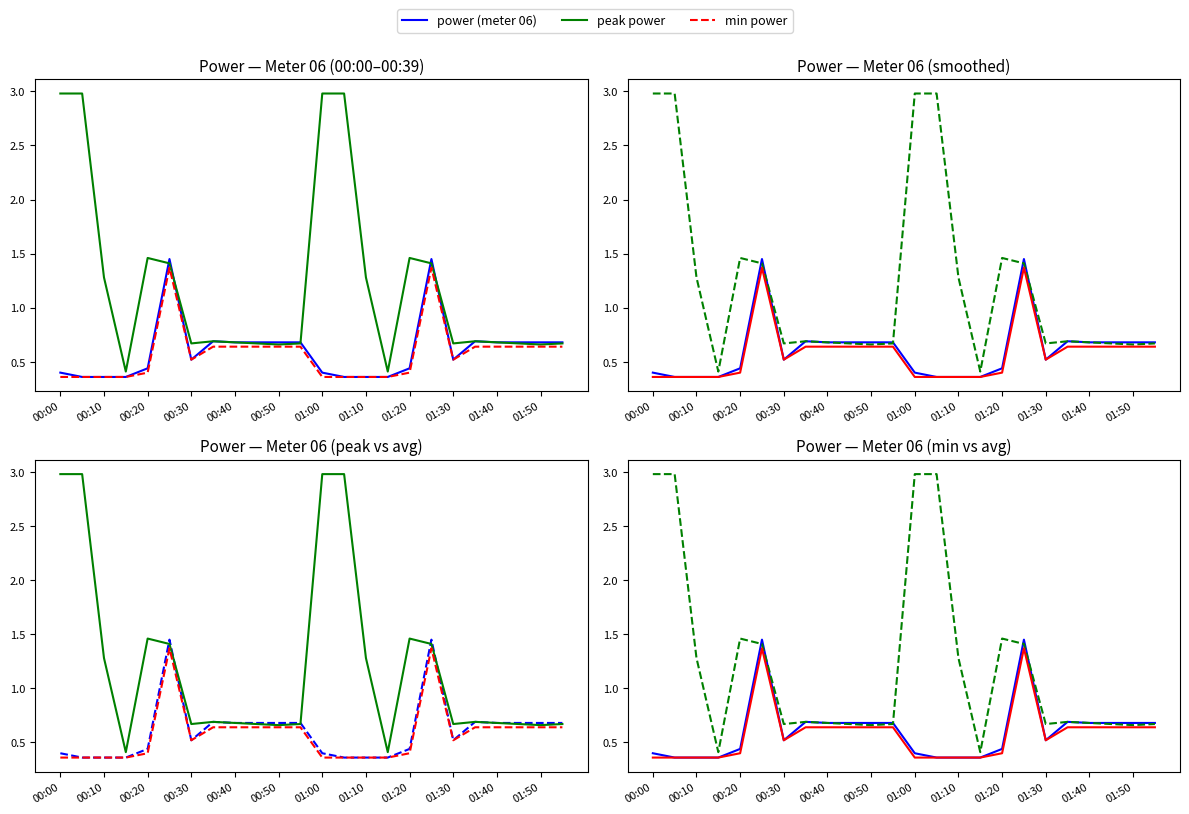

True or false: peak power has a value of 1.2 at 00:40.

False